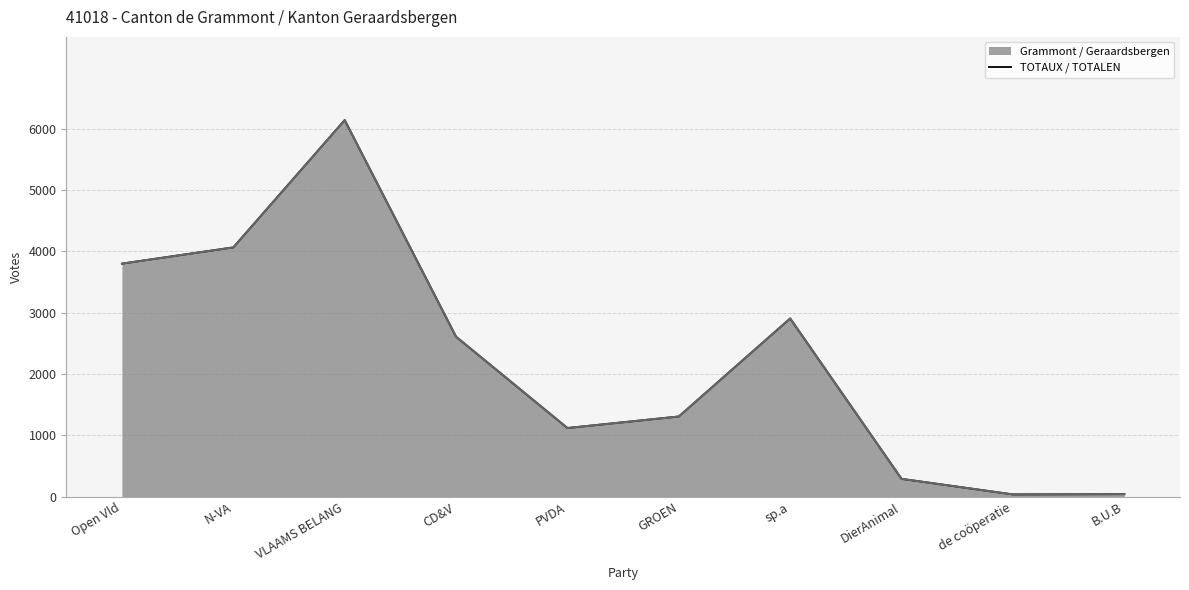

Reading left to right, what are all the values shown in this chart?

Grammont / Geraardsbergen (line): Open Vld=3802	N-VA=4067	VLAAMS BELANG=6143	CD&V=2610	PVDA=1121	GROEN=1309	sp.a=2908	DierAnimal=292	de coöperatie=38	B.U.B=43
TOTAUX / TOTALEN (line): Open Vld=3802	N-VA=4067	VLAAMS BELANG=6143	CD&V=2610	PVDA=1121	GROEN=1309	sp.a=2908	DierAnimal=292	de coöperatie=38	B.U.B=43